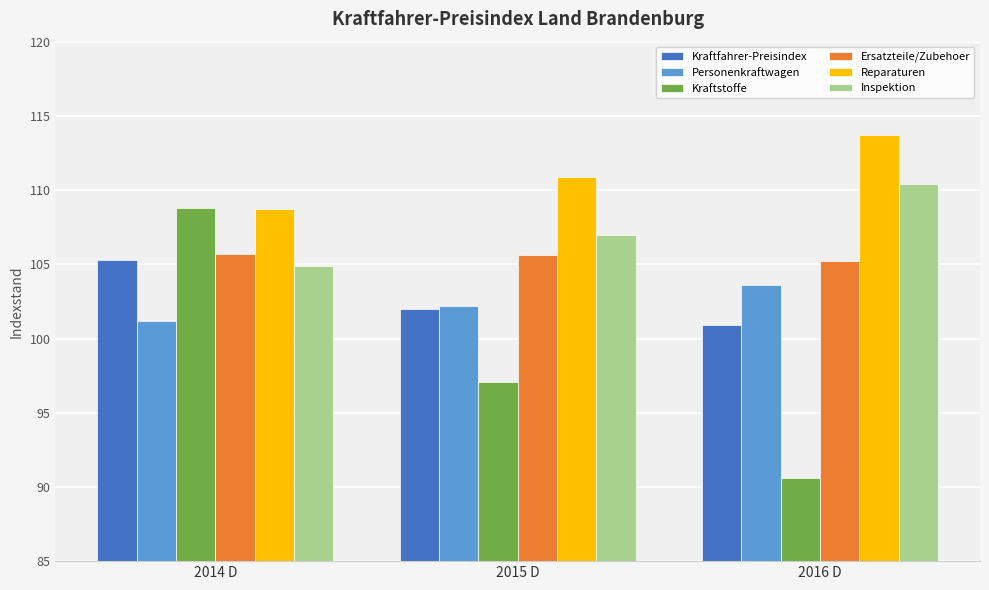

Which category has the lowest value across all series?

2016 D